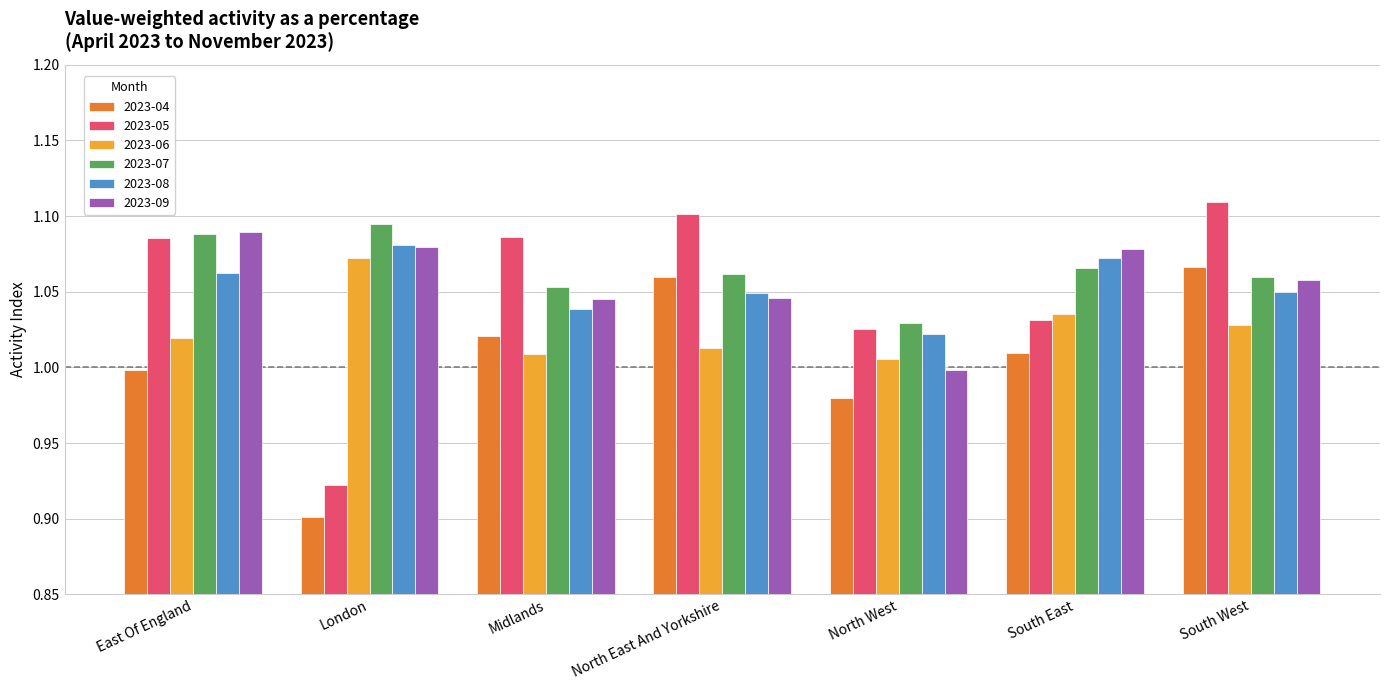

What is the difference between the maximum and minimum values in the 2023-07 series?

0.1